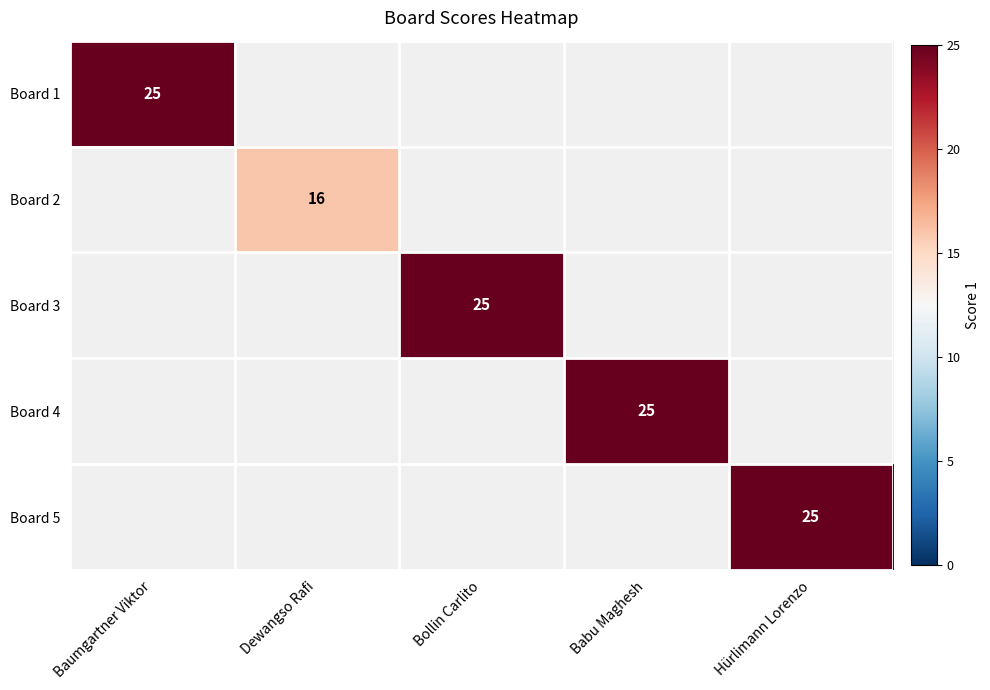

Is it true that Board 5 equals 13 at Hürlimann Lorenzo?

False